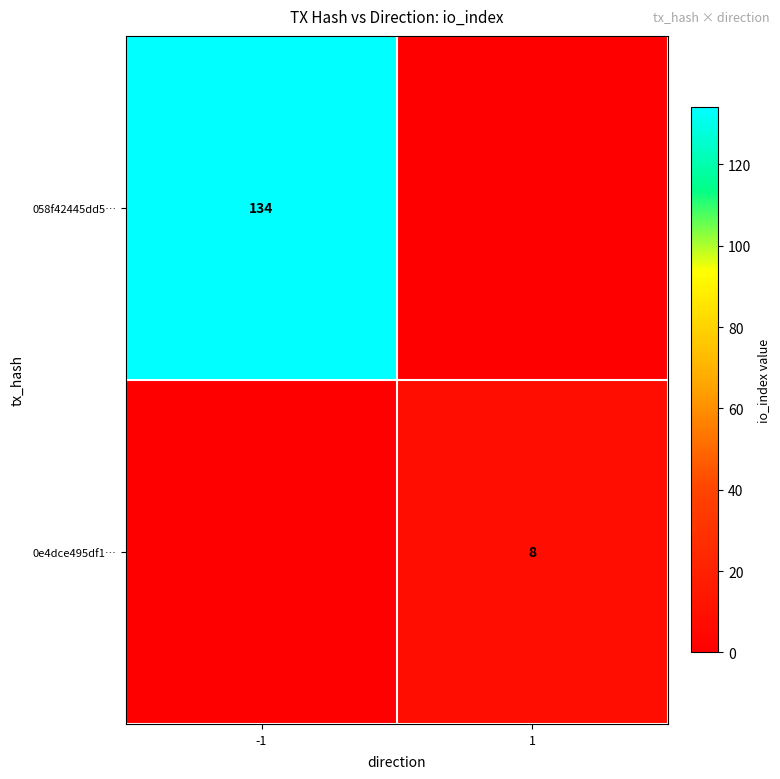

Is the value of 0e4dce495df1… at 1 greater than the value of 058f42445dd5… at -1?

No